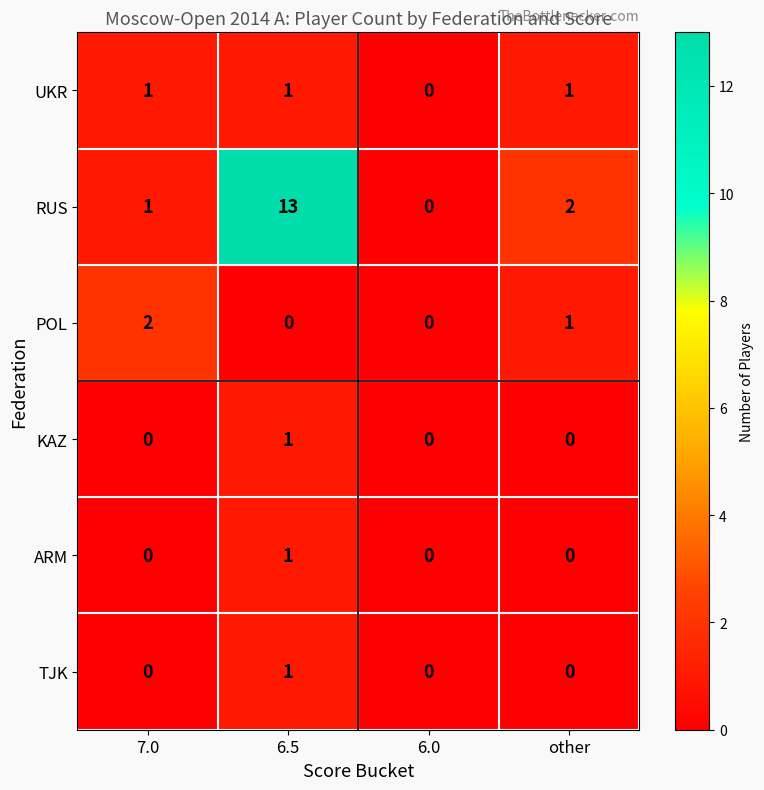

What is the spread (max minus min) of values at 7.0?

2